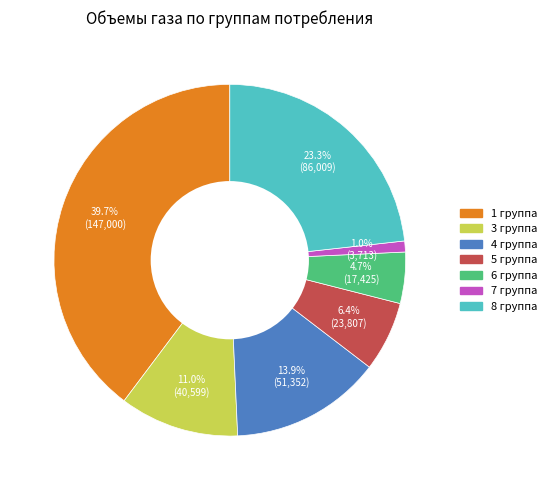

How many slices are in this pie chart?

7